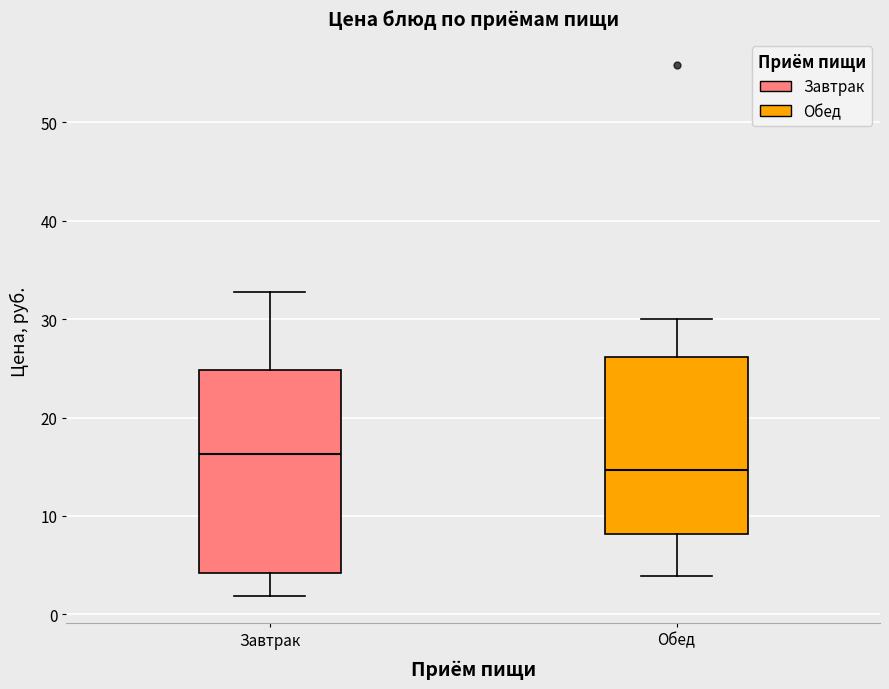

Which box is the tallest, from its lower edge to its upper edge?

Завтрак